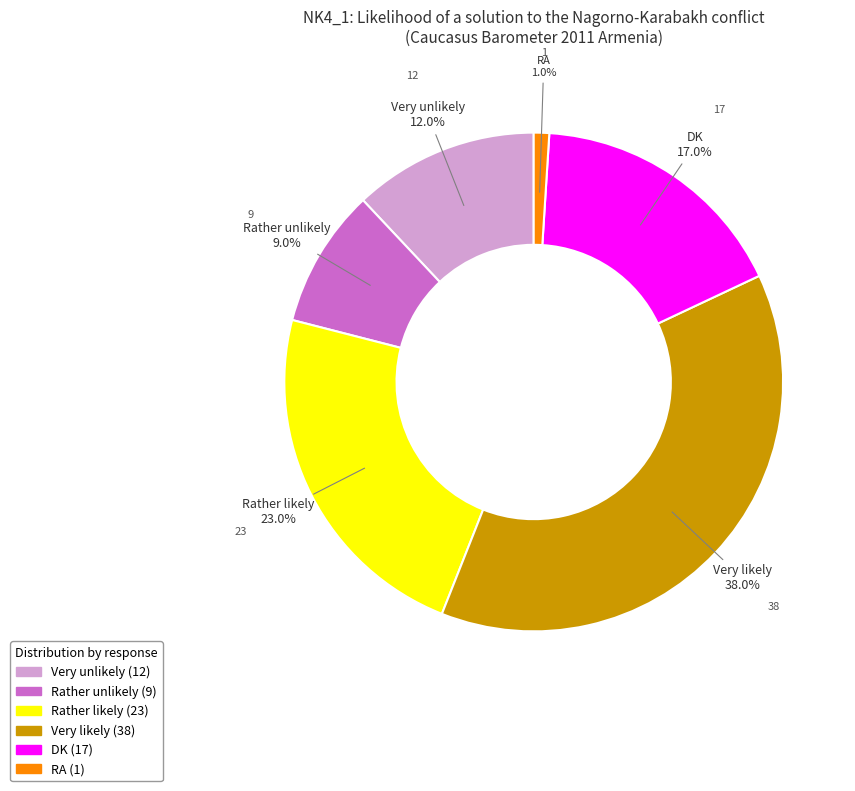

The Rather likely slice represents 17% of the pie. True or false?

False